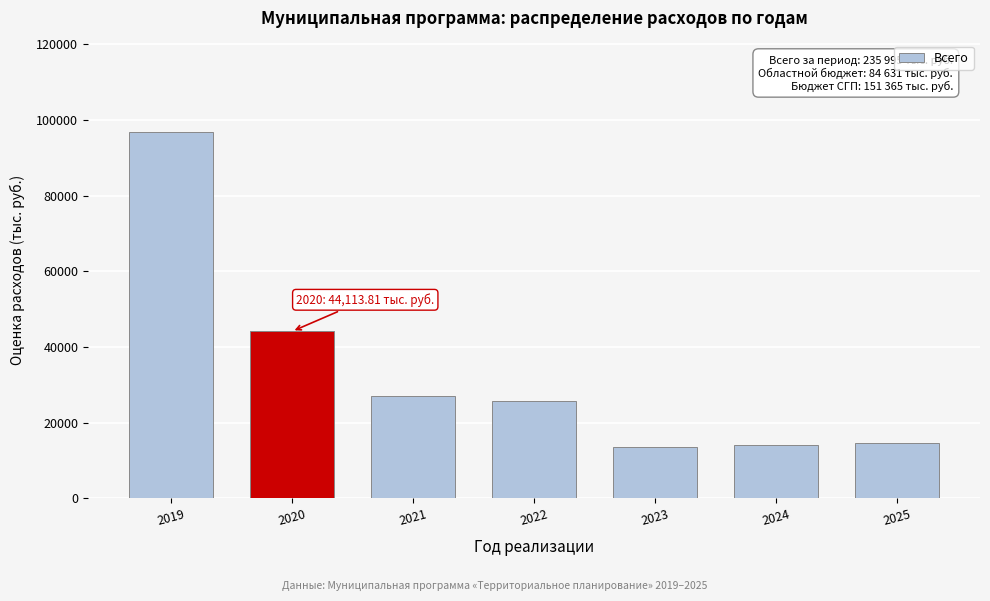

Reading left to right, what are all the values shown in this chart?

96778.0	44113.8	27105.2	25836.1	13506.2	14046.5	14609.5